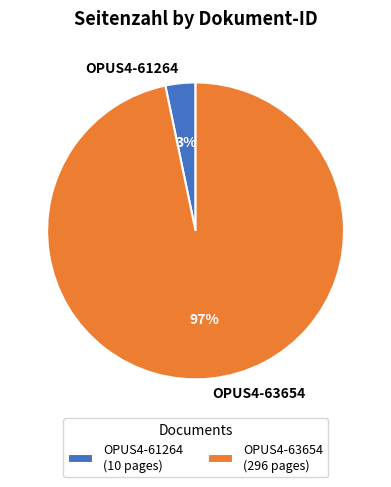

Which category has the biggest portion of the pie?

OPUS4-63654